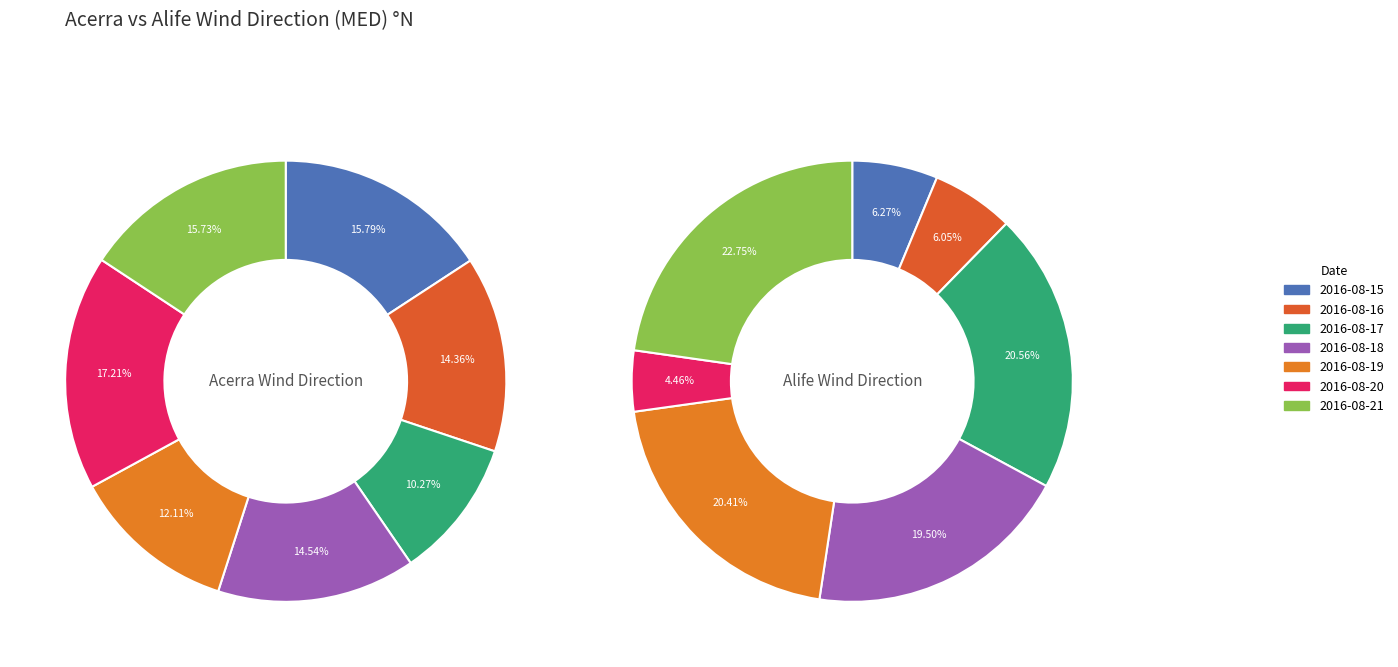

Which category has the smallest portion of the pie?

2016-08-20